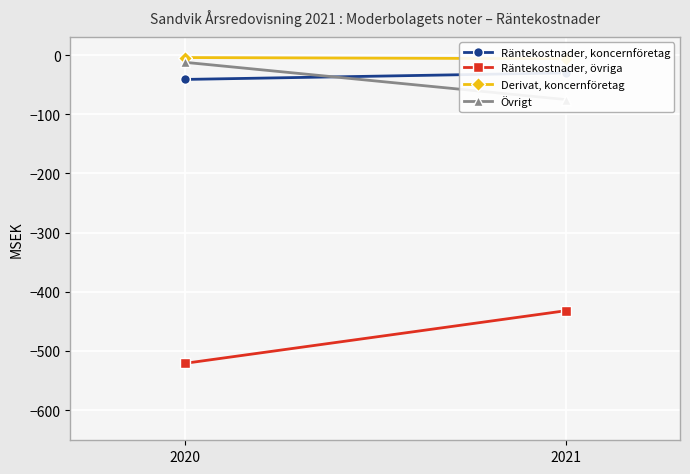

What is the sum of all Derivat, koncernföretag values?

-10